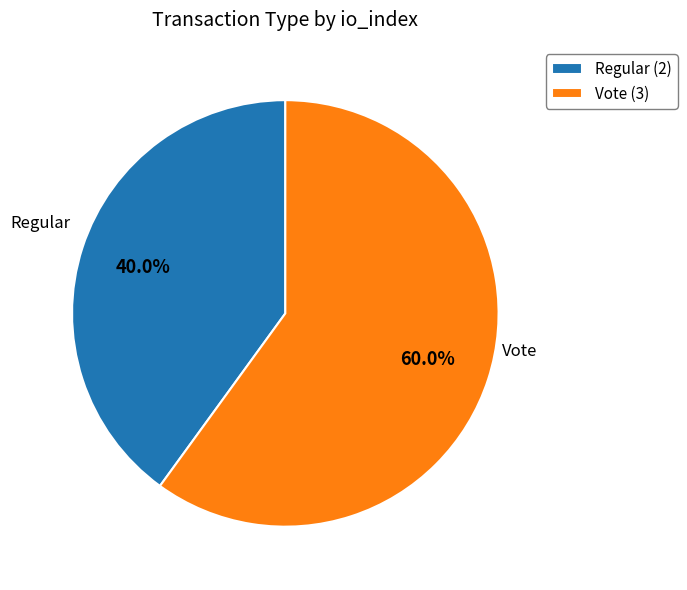

Which slice represents more than half of the pie?

Vote